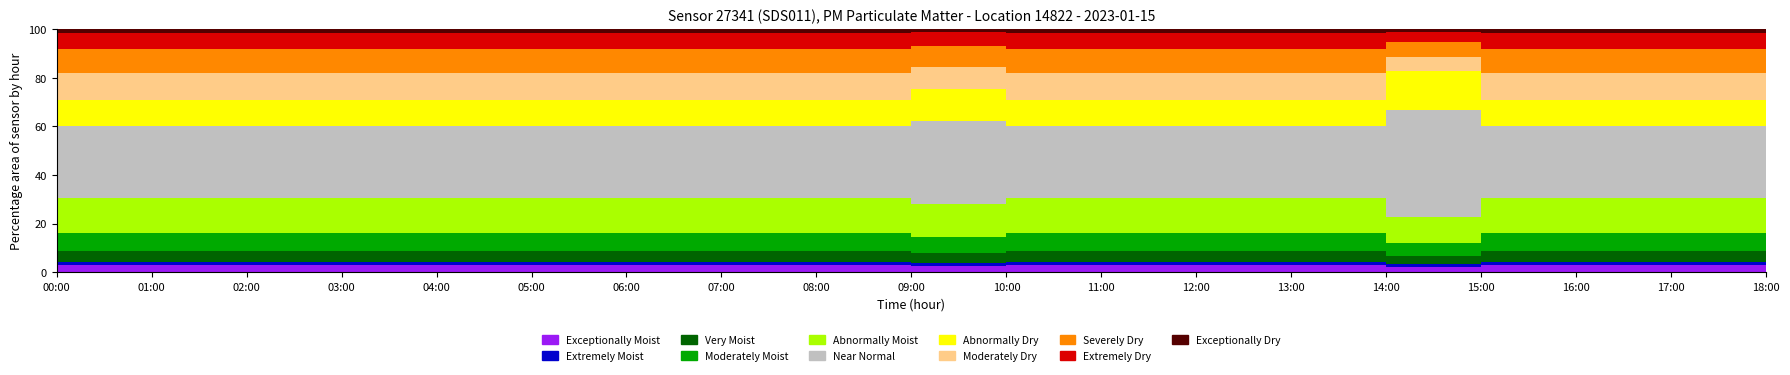

True or false: P1 and P2 intersect in this chart.

False